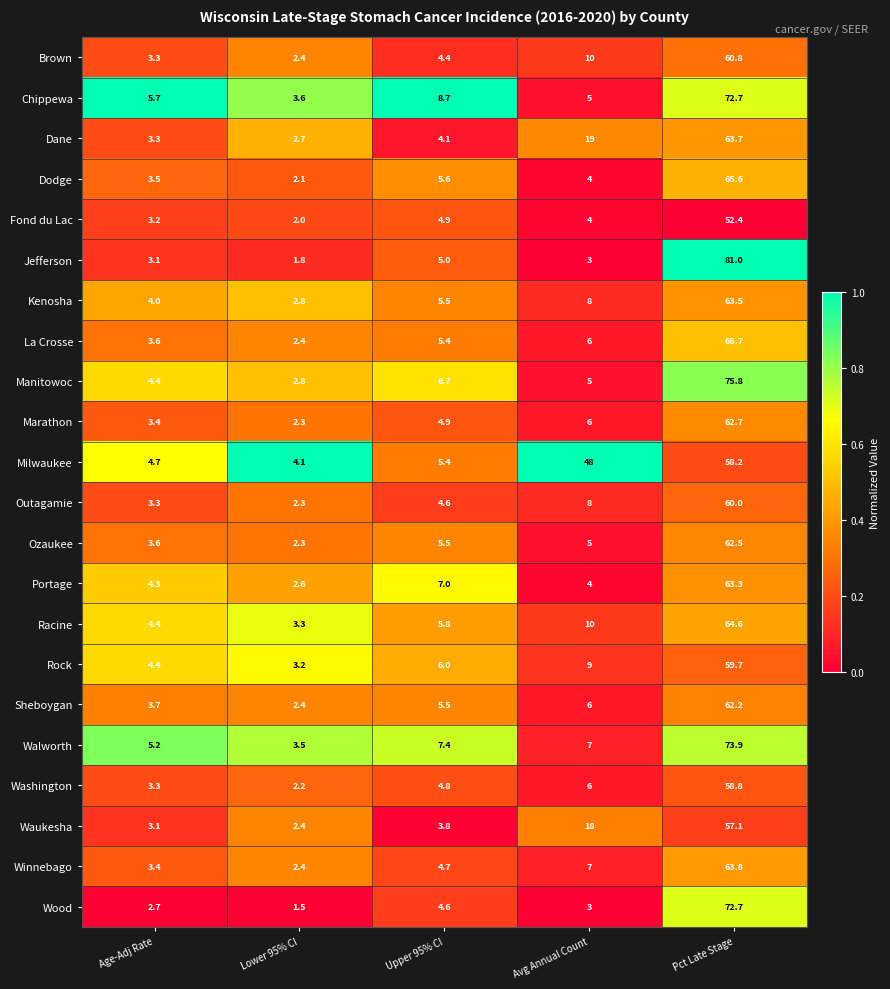

What is the average value of the Wood series?

16.9